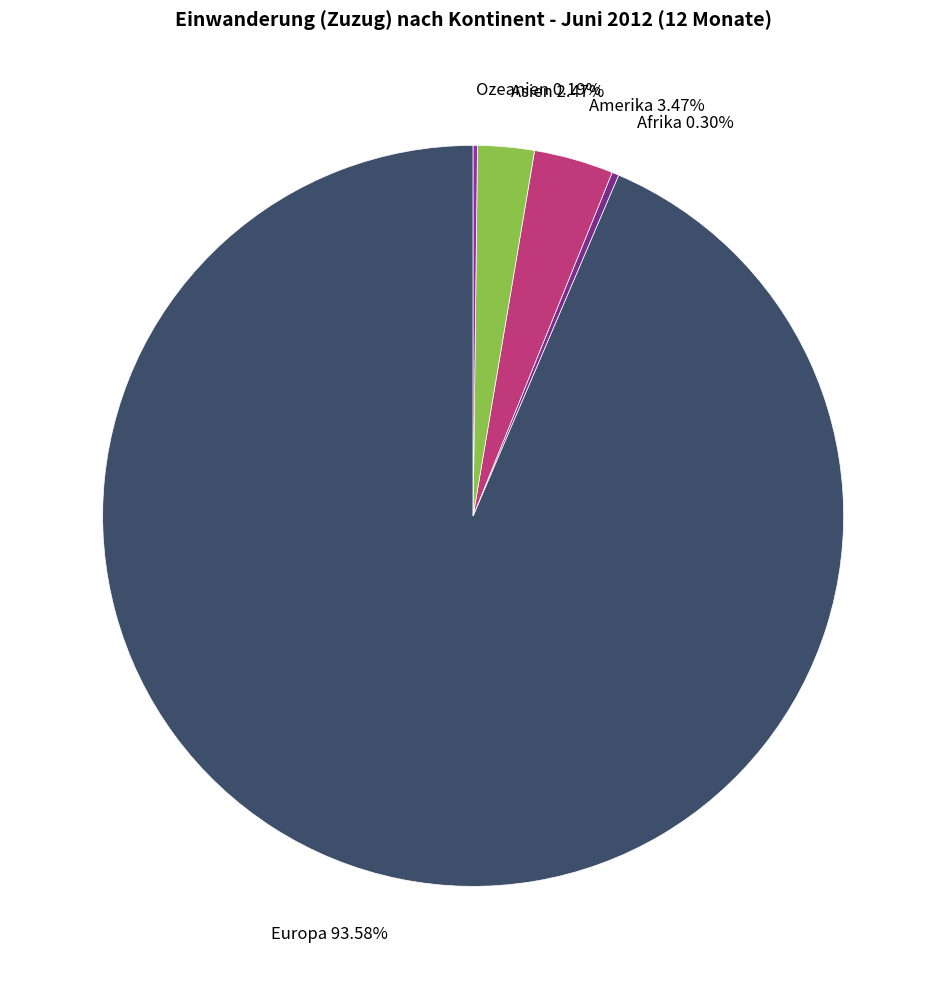

Does any single category account for the majority?

Yes